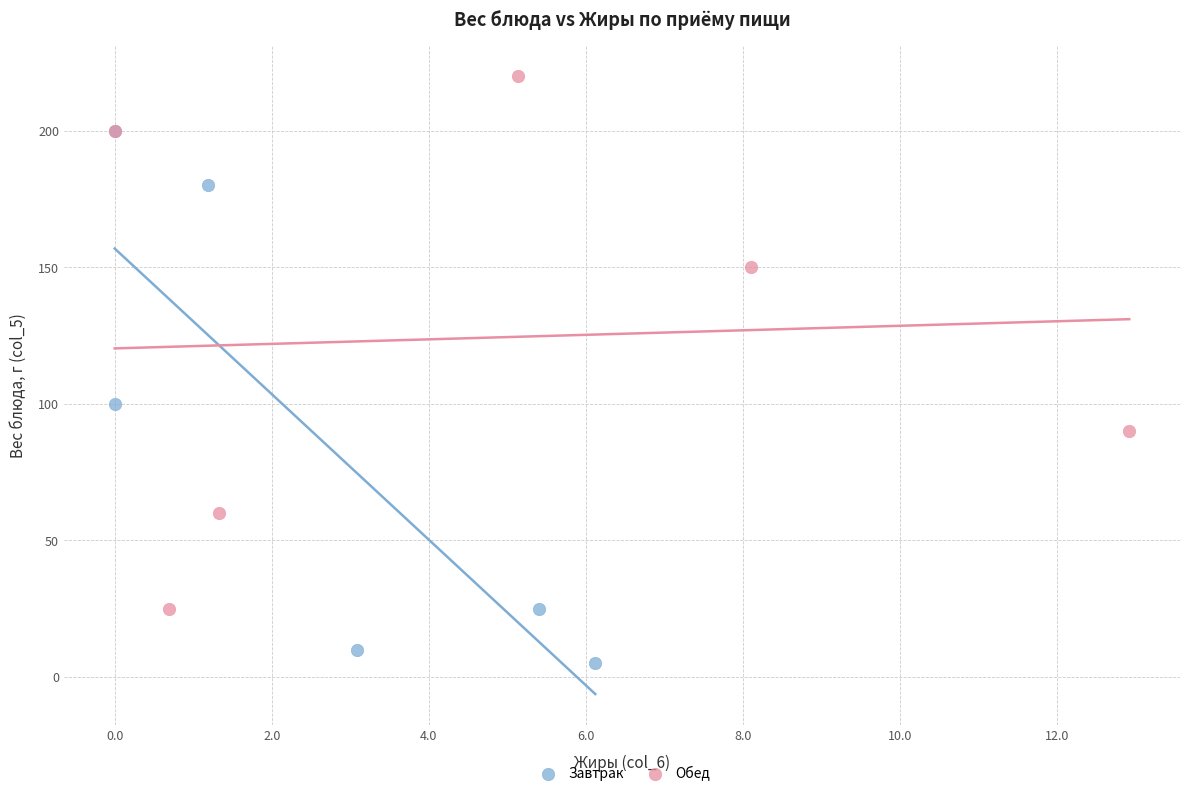

What are all the series names shown in the legend?

Завтрак, Обед